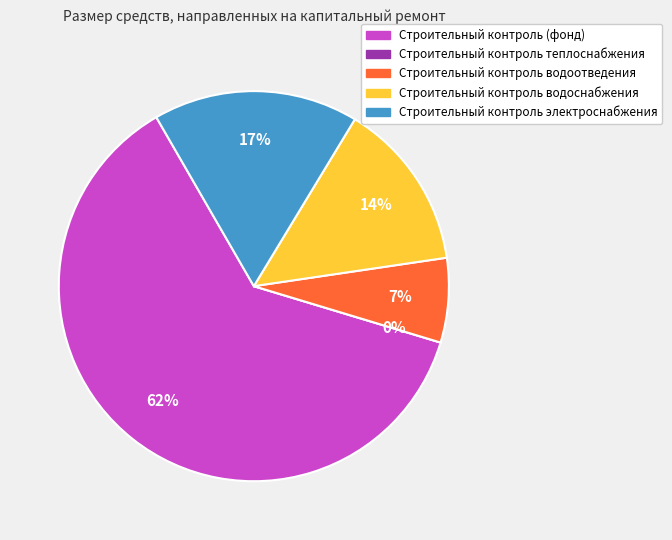

Is there any slice that represents more than half of the pie?

Yes